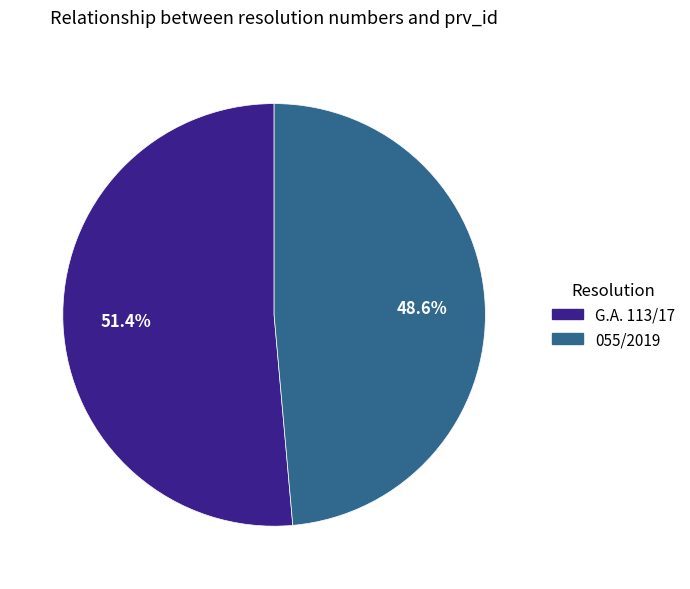

What percentage is the G.A. 113/17 slice, to the nearest percent?

51%